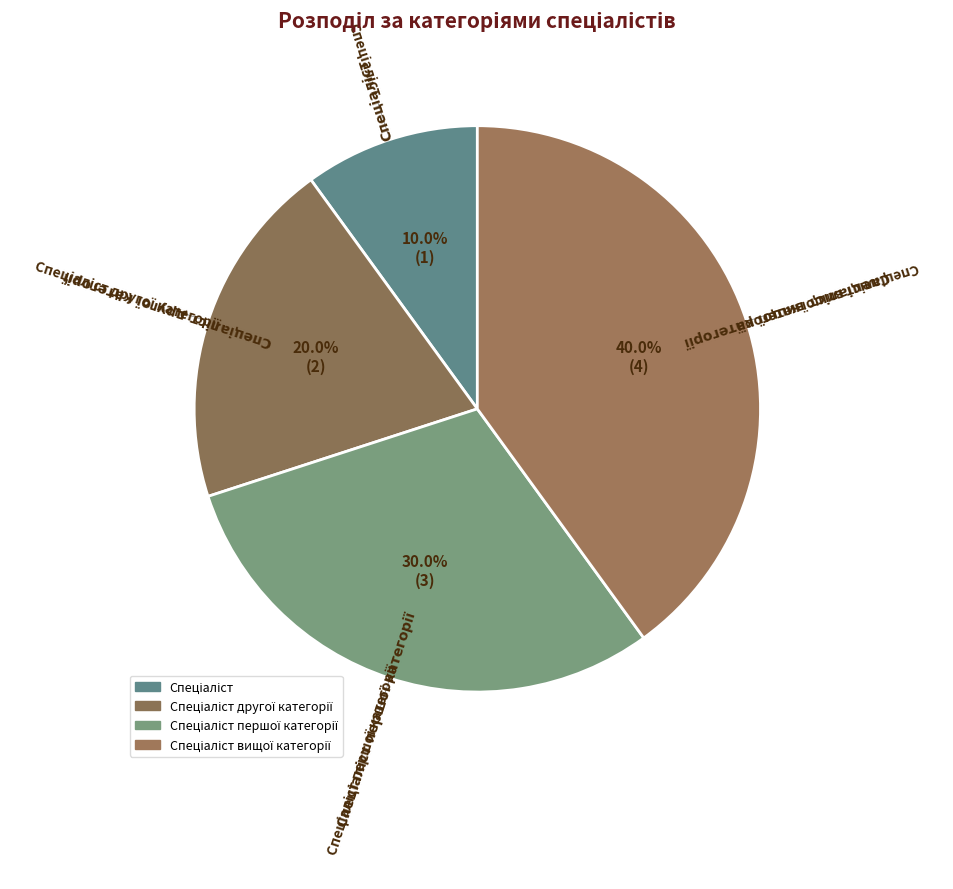

What is the largest slice in the pie chart?

Спеціаліст вищої категорії